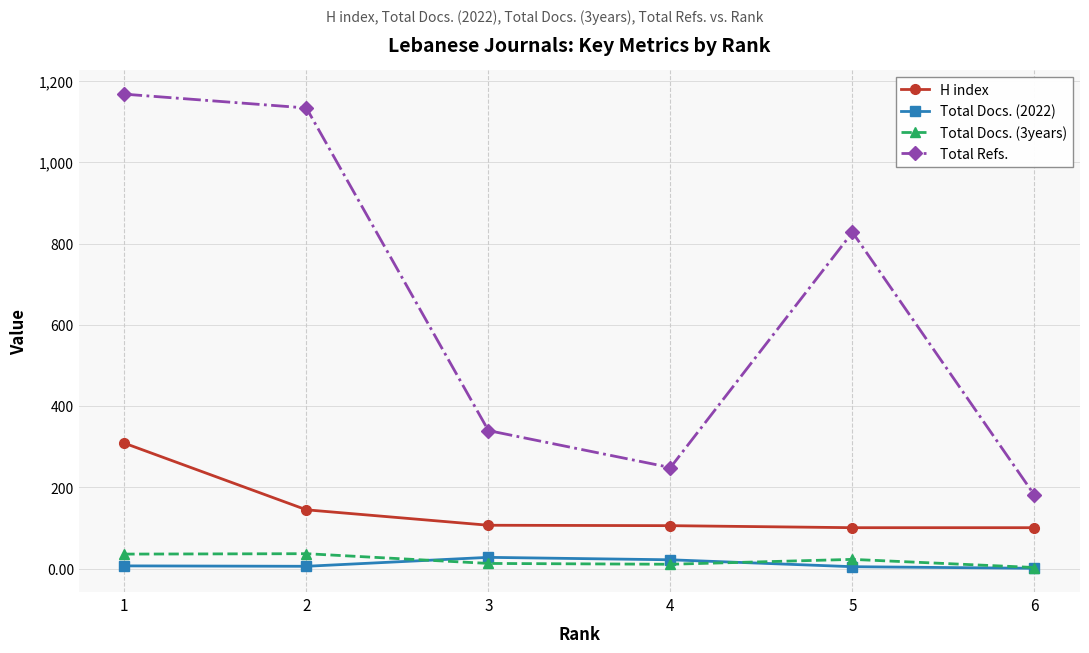

Which series has the largest range (max minus min)?

Total Refs.